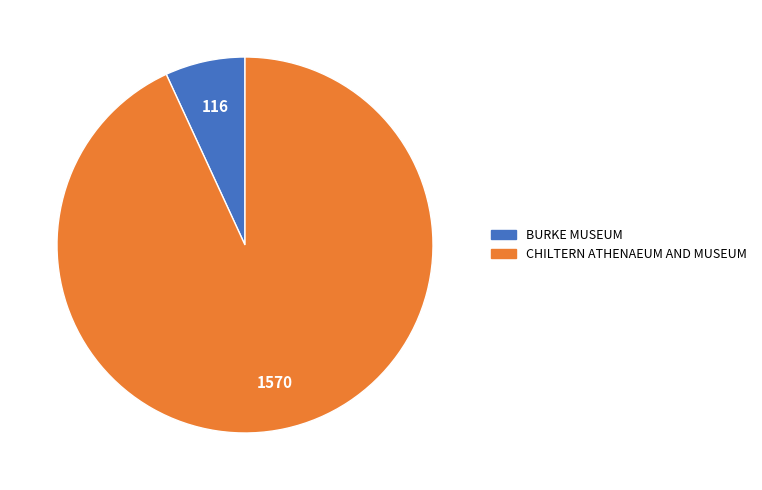

Do CHILTERN ATHENAEUM AND MUSEUM and BURKE MUSEUM together represent more than half of the pie?

Yes